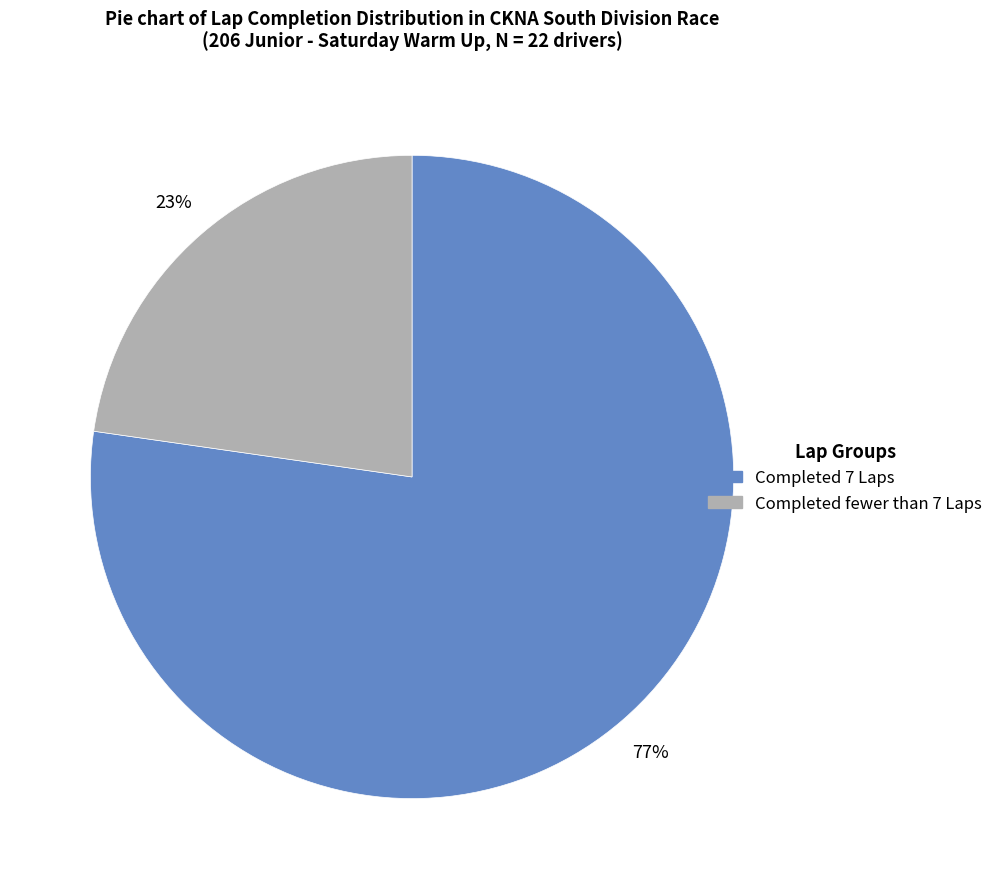

Is there any slice that represents more than half of the pie?

Yes